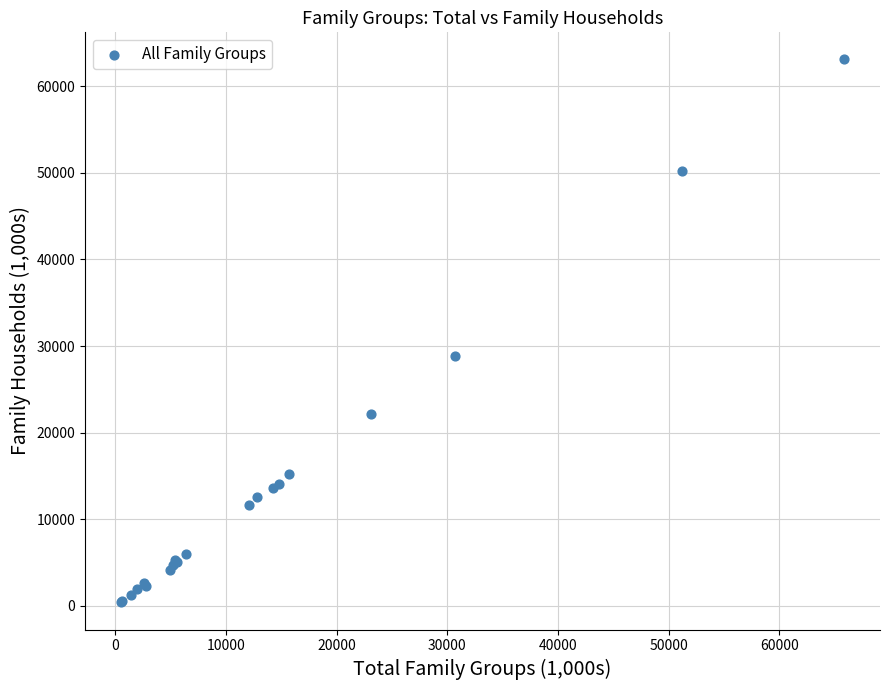

What Y value in the scatter plot is closest to 31742?

28903